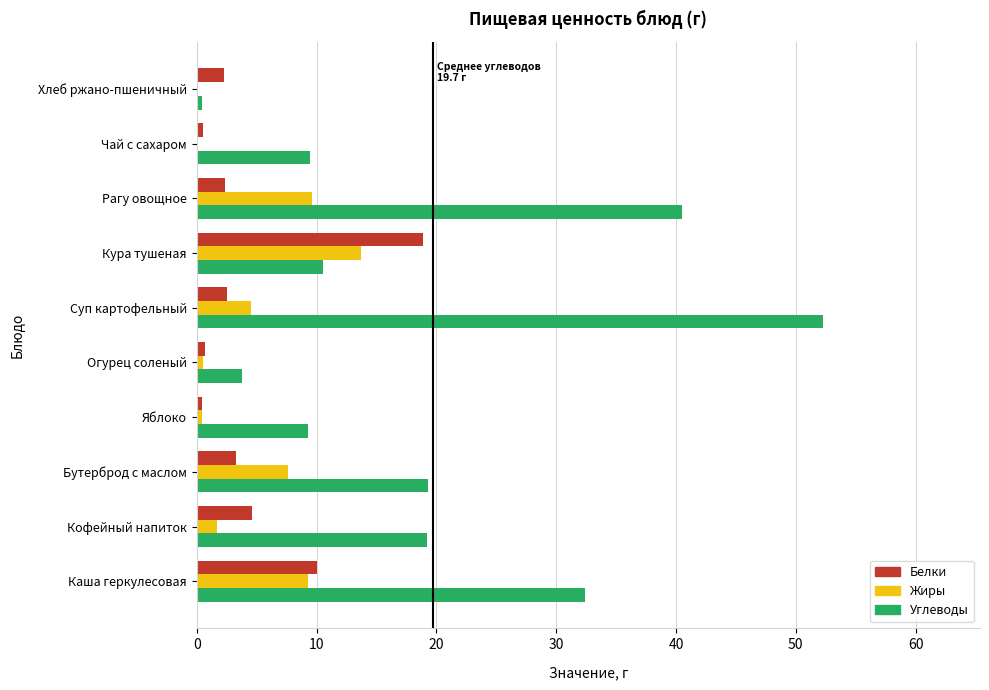

What is the sum of all Белки values?

45.5